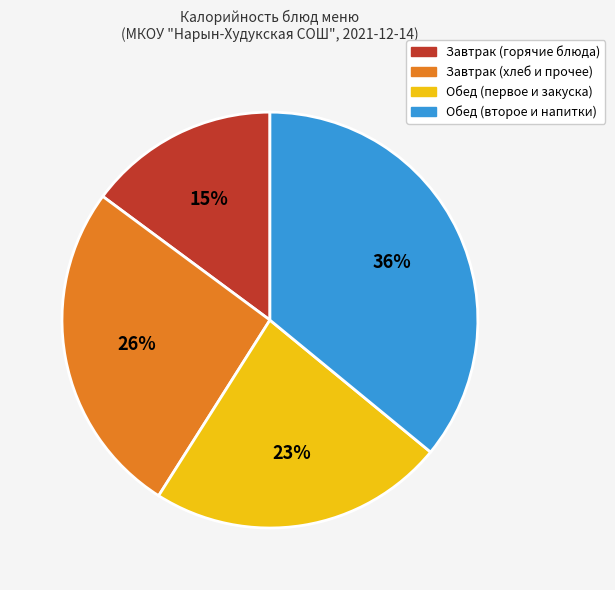

To the nearest percent, what is the difference between the largest and smallest slice percentages?

21%